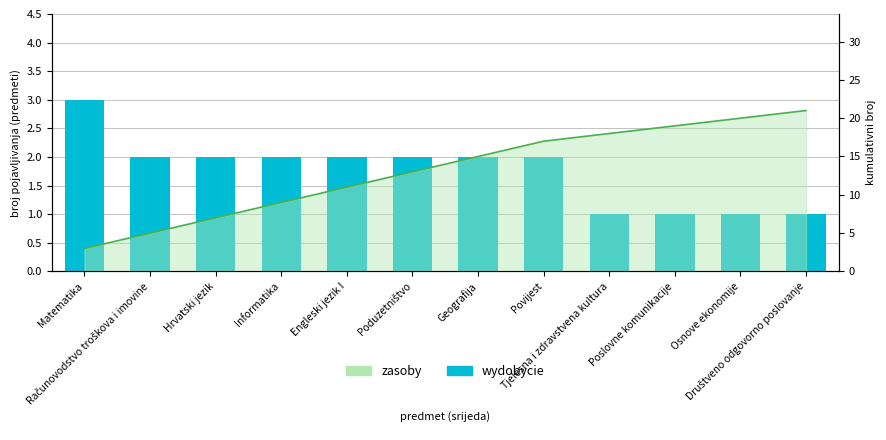

What is the smallest value displayed?

1